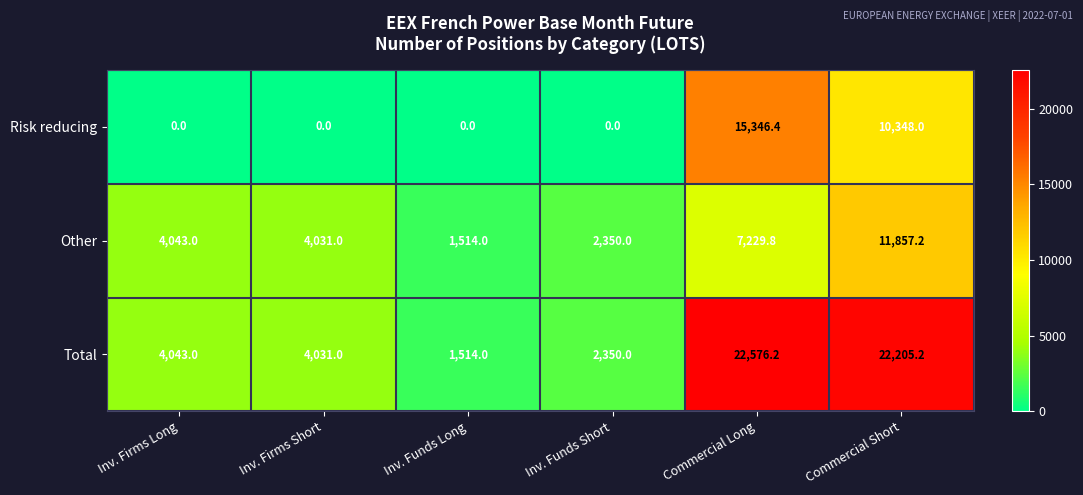

How many distinct data groups are displayed?

3